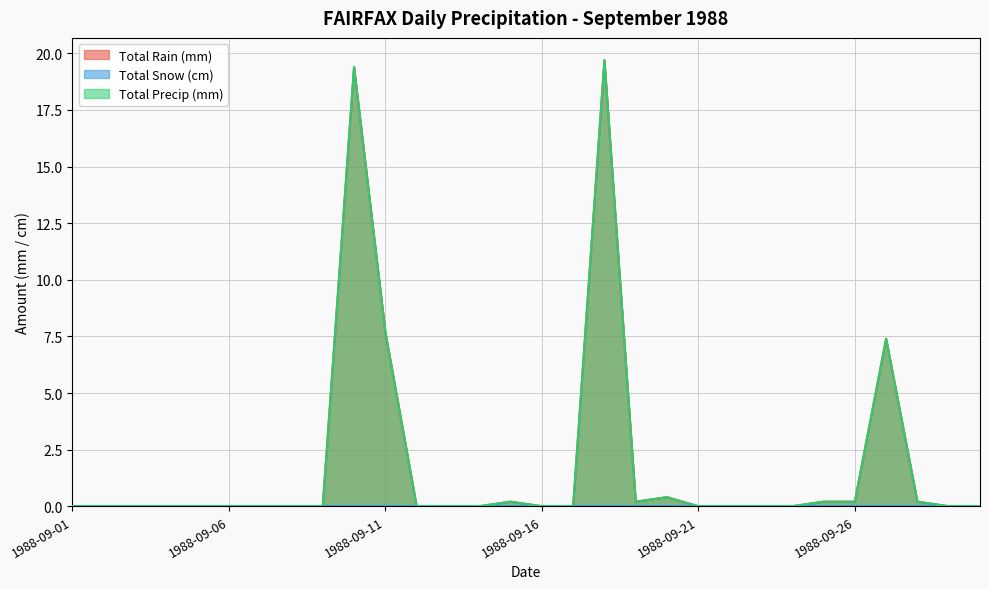

At which label does Total Rain (mm) reach its minimum?

1988-09-01